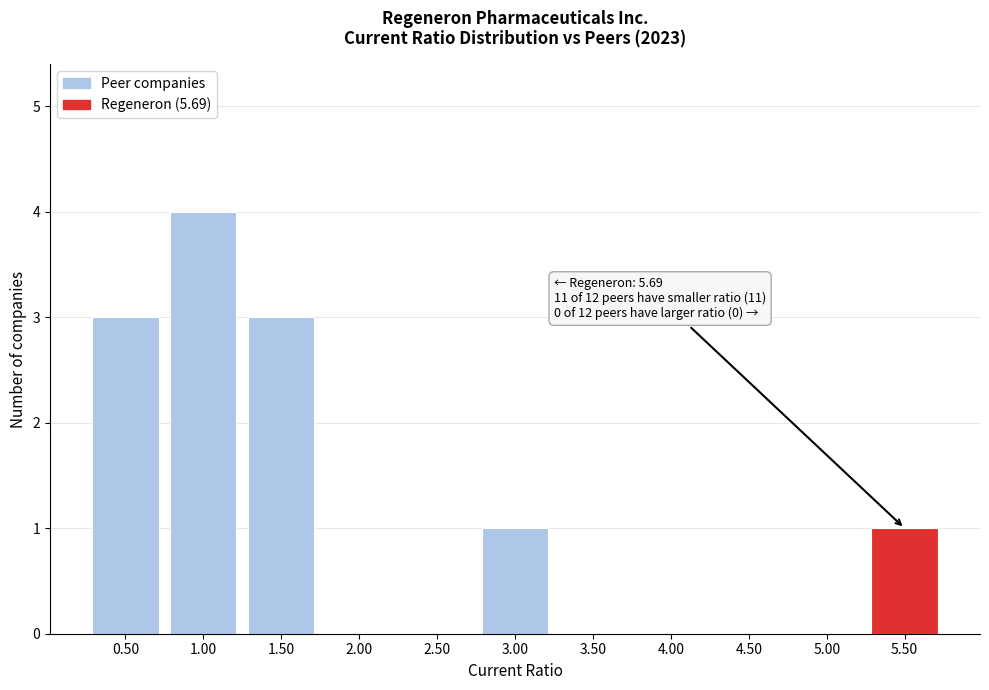

Reading left to right, list all the values displayed in this chart.

0.50=3	1.00=4	1.50=3	2.00=0	2.50=0	3.00=1	3.50=0	4.00=0	4.50=0	5.00=0	5.50=1